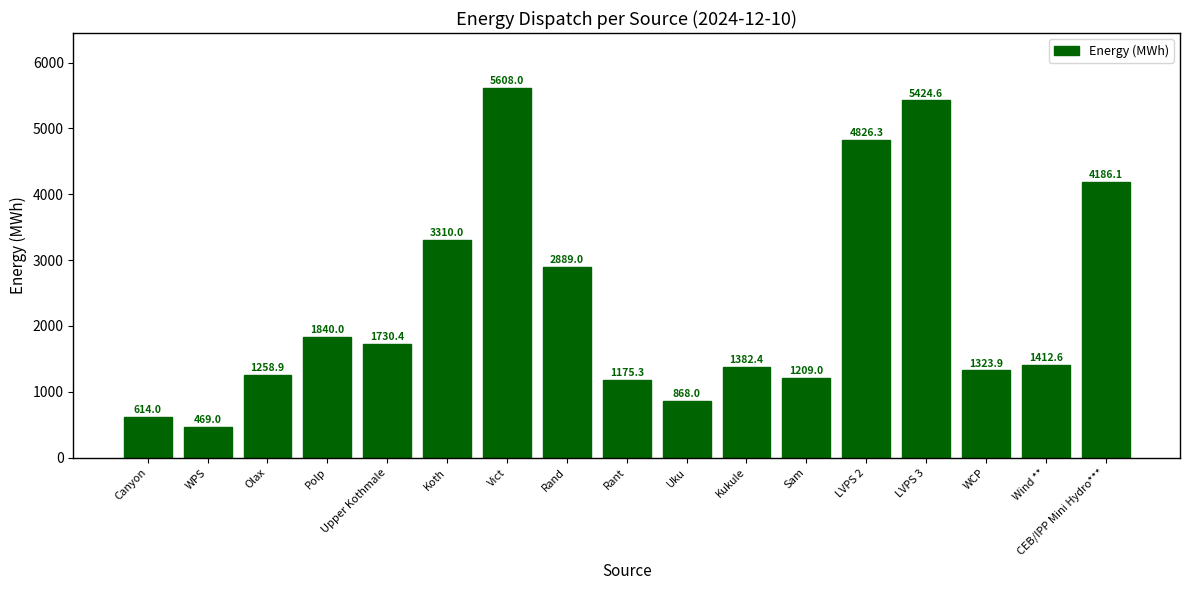

Rank the categories by value from highest to lowest.

Vict, LVPS 3, LVPS 2, CEB/IPP Mini Hydro***, Koth, Rand, Polp, Upper Kothmale, Wind **, Kukule, WCP, Olax, Sam, Rant, Uku, Canyon, WPS